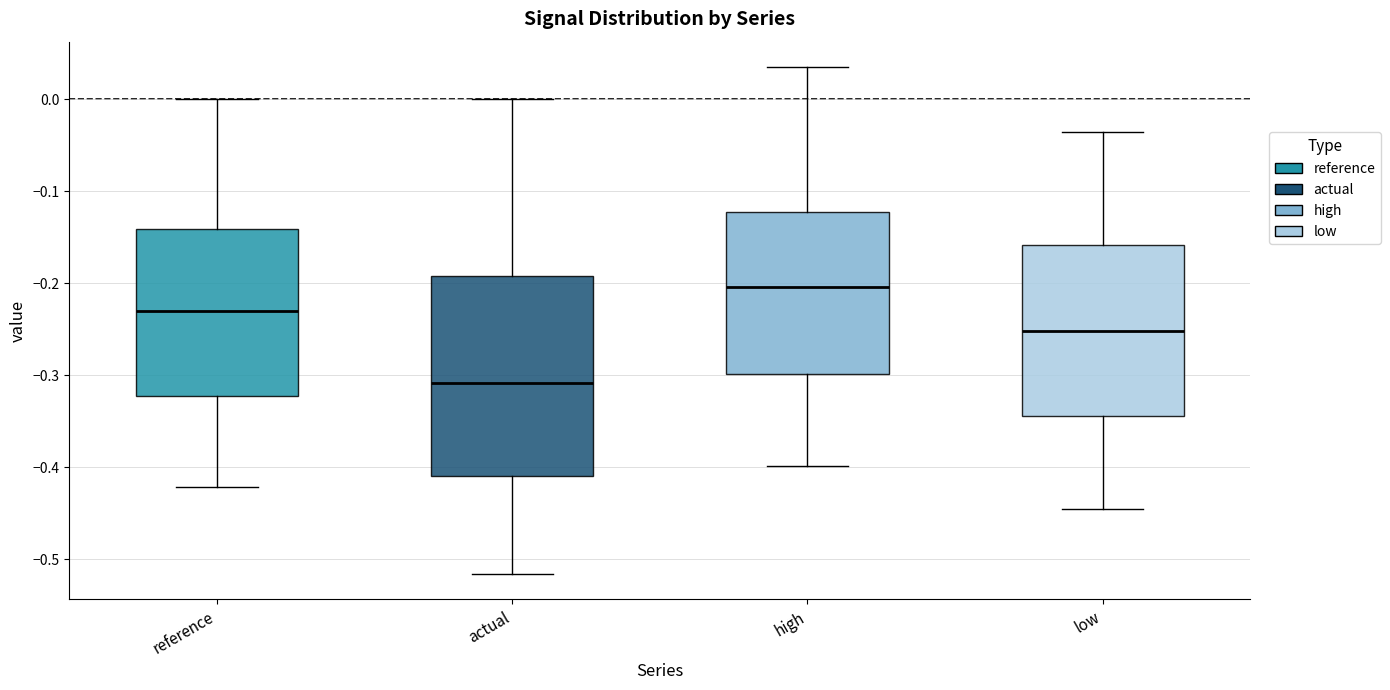

Reading left to right, read every box against the y-axis: the position of its median line, the range the box covers, and the ends of its whiskers. The values are not printed on the chart, so give them approximately, as read against the axis.

reference: median -0.23, box -0.32 to -0.14, whiskers -0.42 to 0.00
actual: median -0.31, box -0.41 to -0.19, whiskers -0.52 to 0.00
high: median -0.20, box -0.30 to -0.12, whiskers -0.40 to 0.04
low: median -0.25, box -0.34 to -0.16, whiskers -0.45 to -0.04